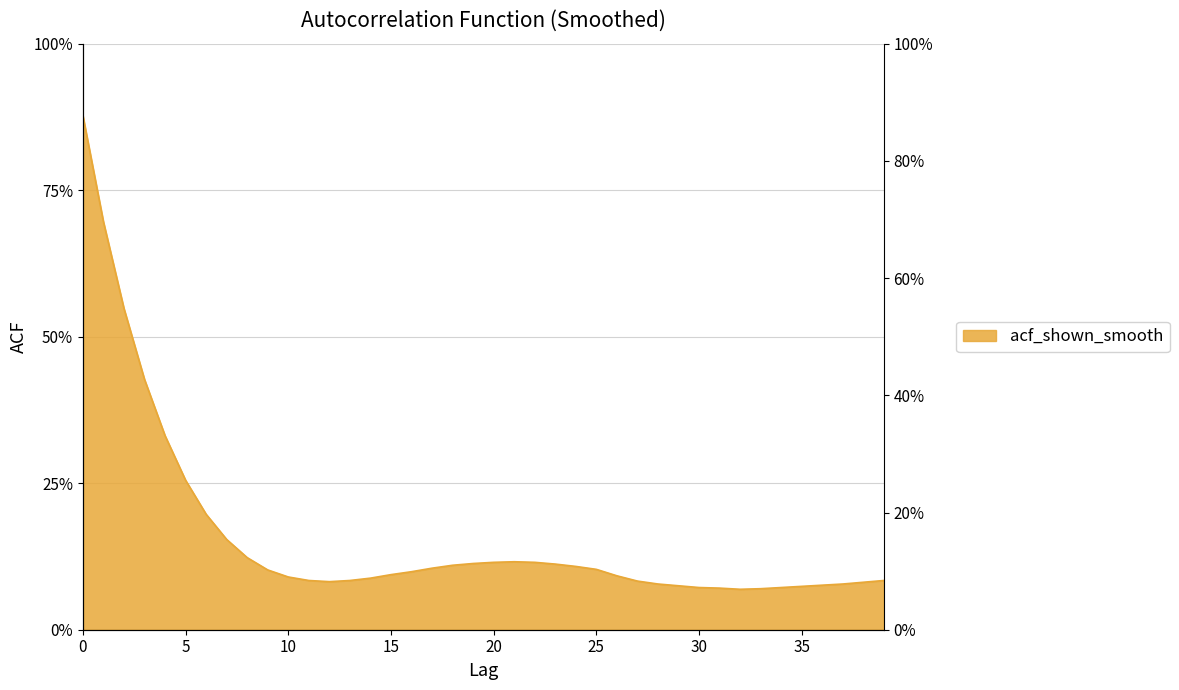

What is the difference between the values at 12 and 6?

0.1